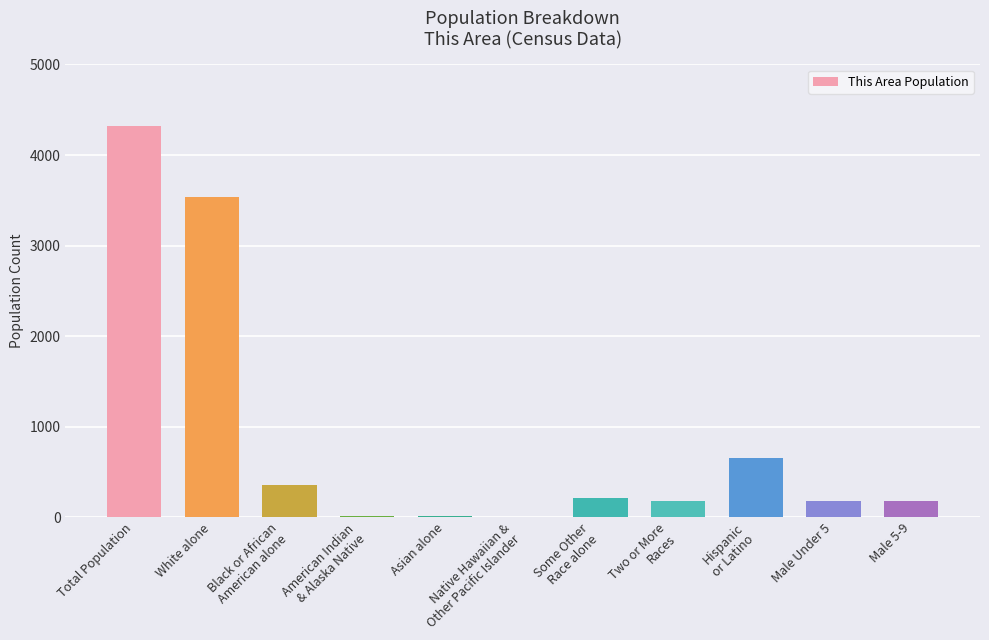

Read the value at Black or African
American alone, to the nearest 100.

400